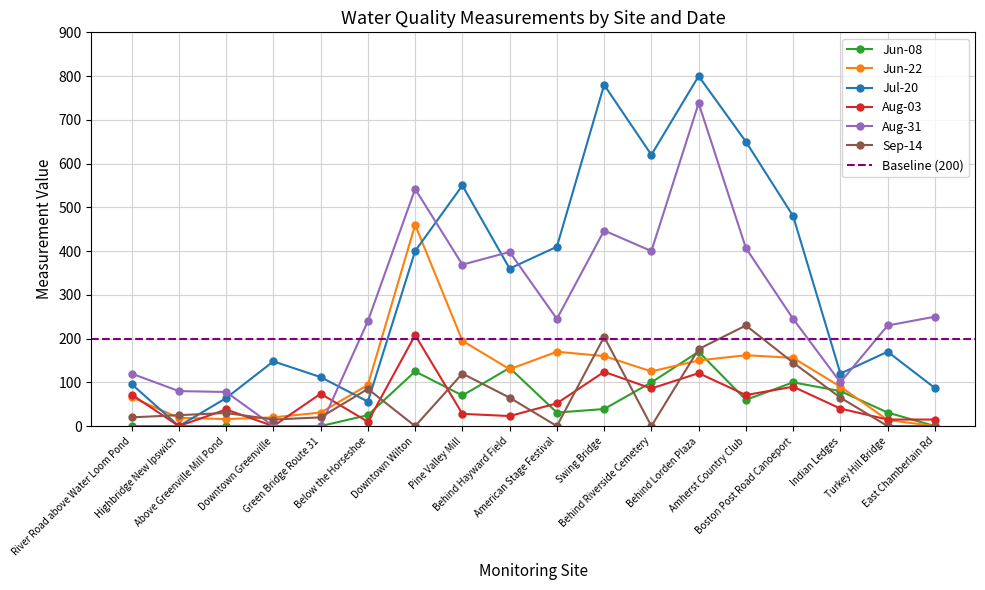

How many lines are shown in the chart?

6